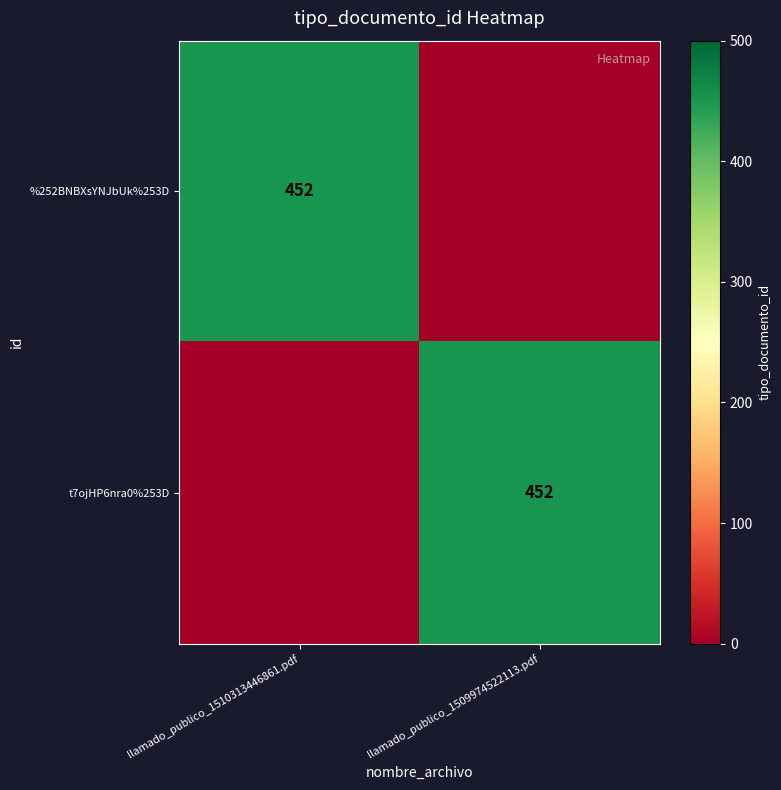

Is it true that %252BNBXsYNJbUk%253D equals 212 at llamado_publico_1510313446861.pdf?

False